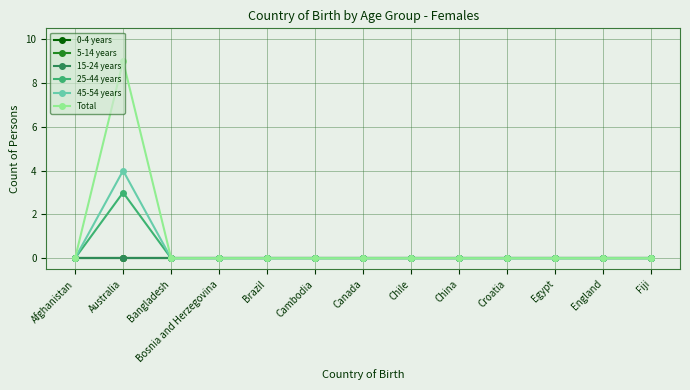

At Cambodia, list the series in order from smallest to largest.

0-4 years, 5-14 years, 15-24 years, 25-44 years, 45-54 years, Total